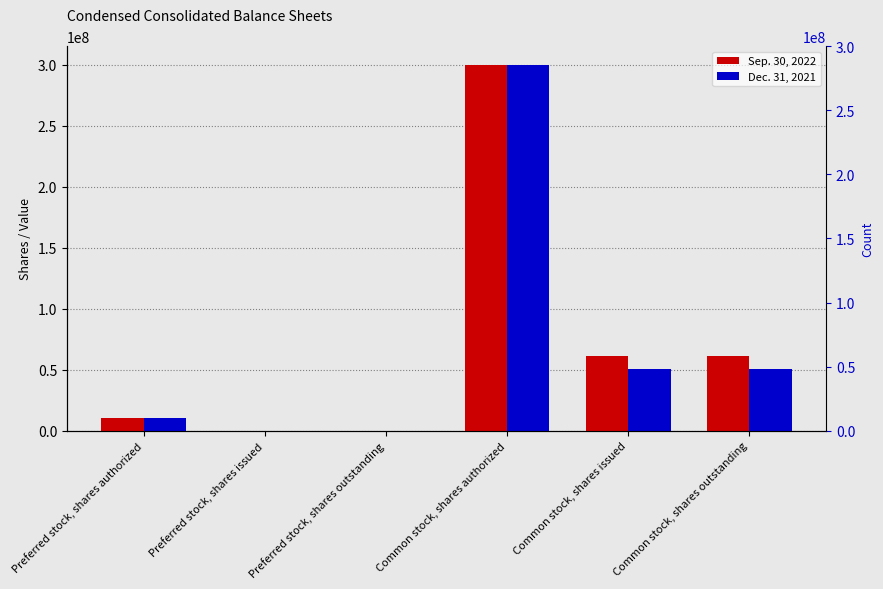

Reading left to right, list all the values displayed in this chart.

Sep. 30, 2022: 10000000	0	0	300000000	60927208	60908641
Dec. 31, 2021: 10000000	0	0	300000000	50345755	50255614